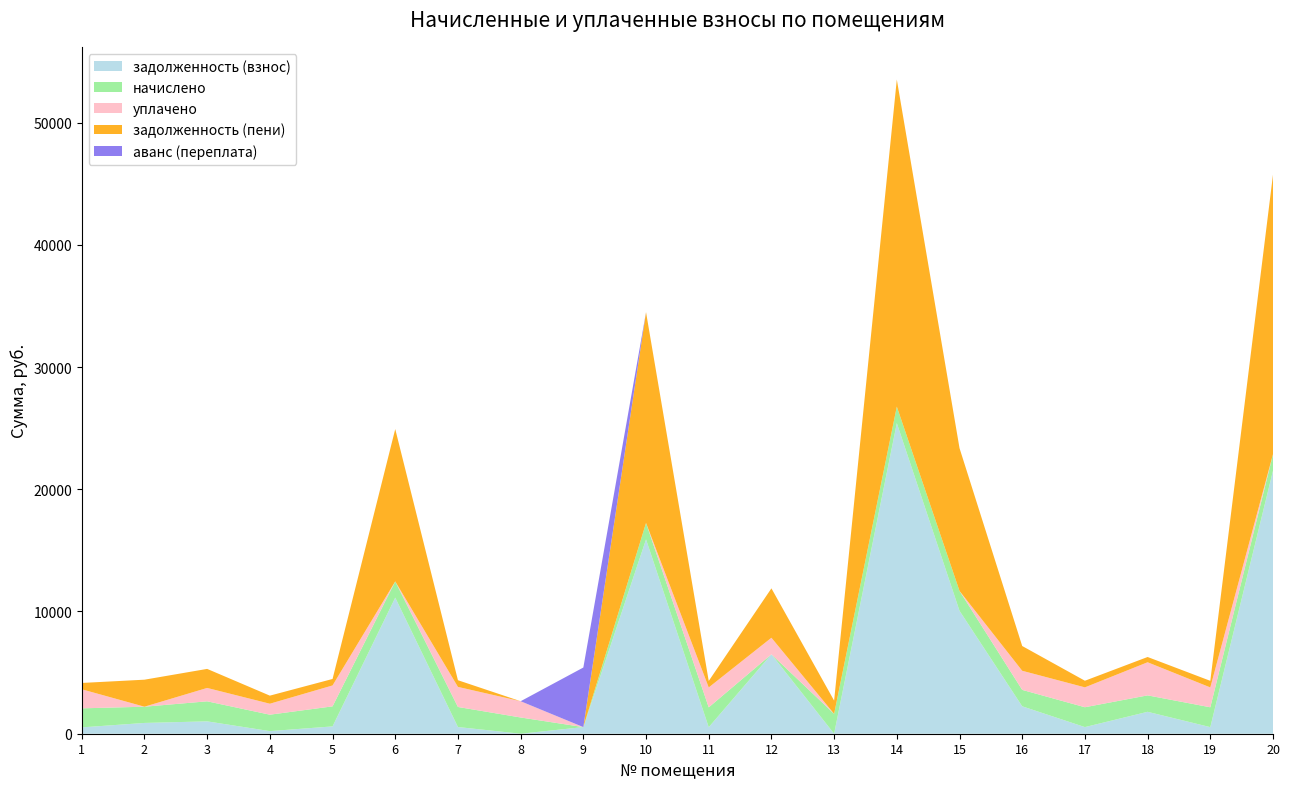

Reading left to right, extract all data points from this chart.

задолженность (взнос): 1=519.2	2=881.7	3=1011.7	4=212.5	5=598.2	6=11133.1	7=547.2	8=0.0	9=541.8	10=15898.4	11=532.7	12=6497.5	13=0.0	14=25409.8	15=10057.2	16=2242.2	17=541.8	18=1793.2	19=539.5	20=21519.0
начислено: 1=1557.7	2=1328.7	3=1640.0	4=1345.3	5=1641.5	6=1329.3	7=1641.5	8=1329.3	9=-5416.1	10=1345.3	11=1625.5	12=-1101.8	13=1625.5	14=1350.1	15=1625.5	16=1345.3	17=1625.5	18=1345.3	19=1624.3	20=1350.1
уплачено: 1=1557.7	2=0.0	3=1093.3	4=896.9	5=1709.5	6=0.0	7=1641.5	8=1328.1	9=0.0	10=0.0	11=1628.5	12=1354.0	13=0.0	14=0.0	15=0.0	16=1561.8	17=1625.5	18=2707.7	19=1624.3	20=0.0
задолженность (пени): 1=519.2	2=2210.4	3=1558.4	4=660.9	5=530.2	6=12462.5	7=547.2	8=1.2	9=0.0	10=17243.7	11=529.7	12=4041.7	13=1084.6	14=26759.9	15=11682.8	16=2025.8	17=541.8	18=430.9	19=539.5	20=22869.1
аванс (переплата): 1=0.0	2=0.0	3=0.0	4=0.0	5=0.0	6=0.0	7=0.0	8=0.0	9=4874.3	10=0.0	11=0.0	12=0.0	13=0.0	14=0.0	15=0.0	16=0.0	17=0.0	18=0.0	19=0.0	20=0.0